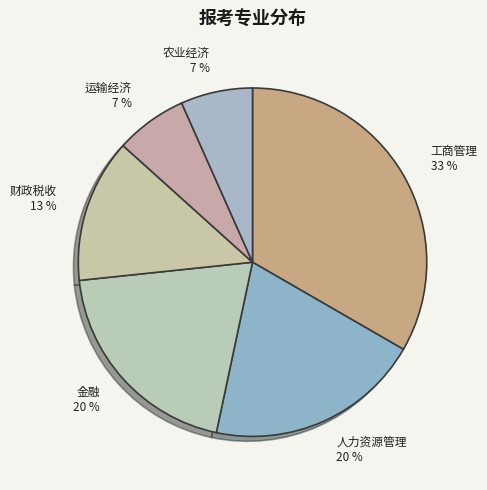

The 运输经济 slice represents 7% of the pie. True or false?

True